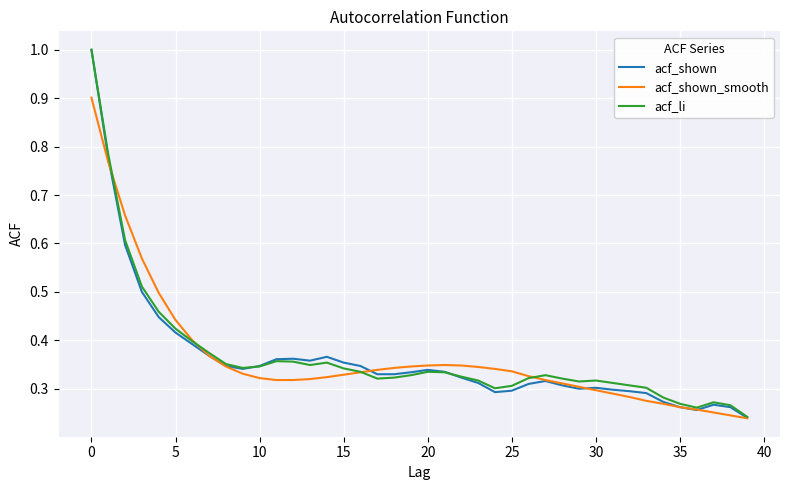

Which series has the widest spread of values?

acf_shown